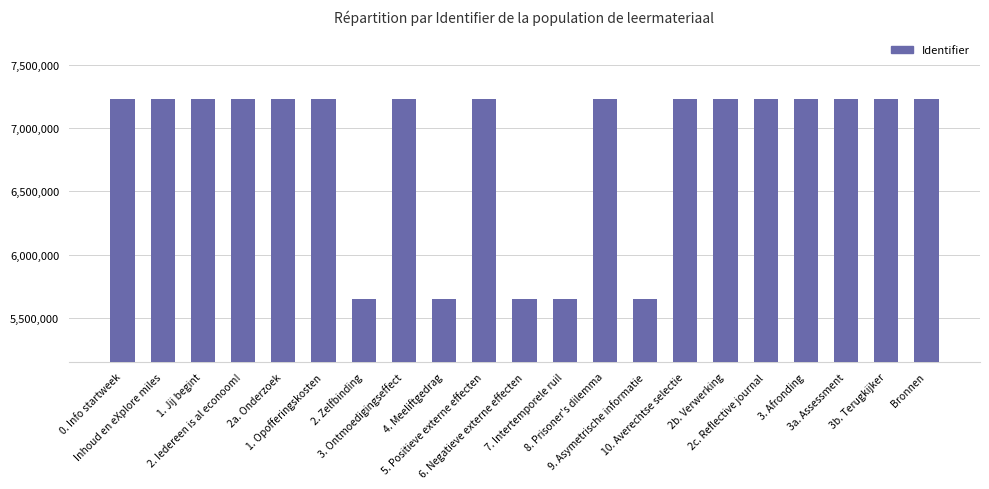

What position from the left is 3. Afronding?

18